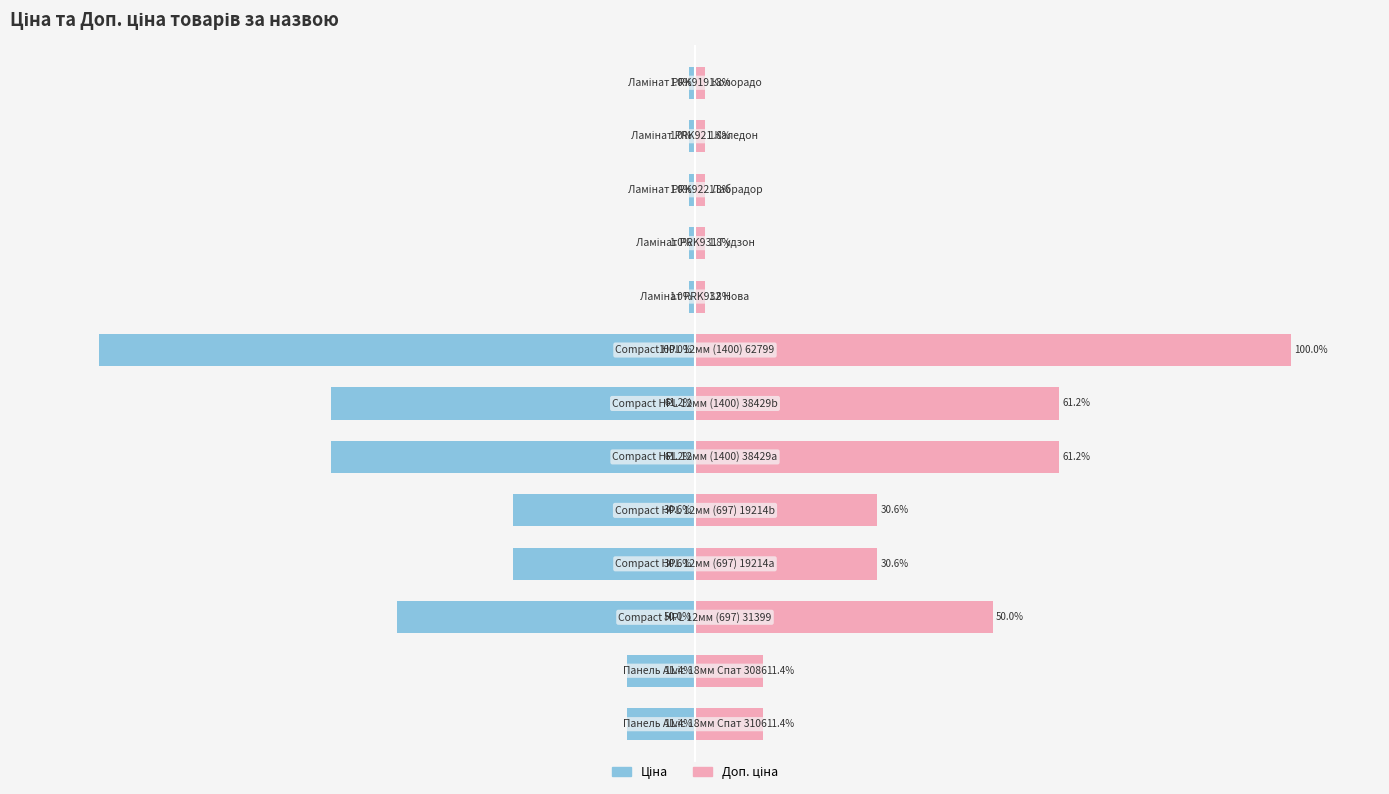

What is the difference between the second highest and second lowest values in the Доп. ціна series?

59.4